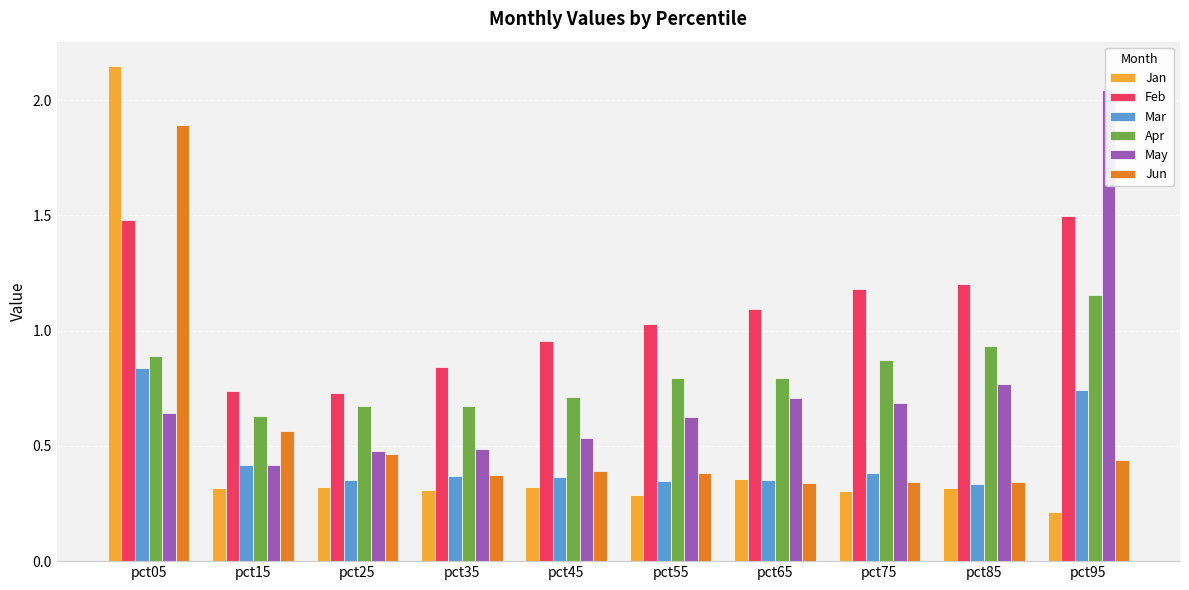

Reading left to right, transcribe all the data shown in this chart.

Jan: 2.1	0.3	0.3	0.3	0.3	0.3	0.4	0.3	0.3	0.2
Feb: 1.5	0.7	0.7	0.8	1.0	1.0	1.1	1.2	1.2	1.5
Mar: 0.8	0.4	0.4	0.4	0.4	0.3	0.4	0.4	0.3	0.7
Apr: 0.9	0.6	0.7	0.7	0.7	0.8	0.8	0.9	0.9	1.2
May: 0.6	0.4	0.5	0.5	0.5	0.6	0.7	0.7	0.8	2.0
Jun: 1.9	0.6	0.5	0.4	0.4	0.4	0.3	0.3	0.3	0.4